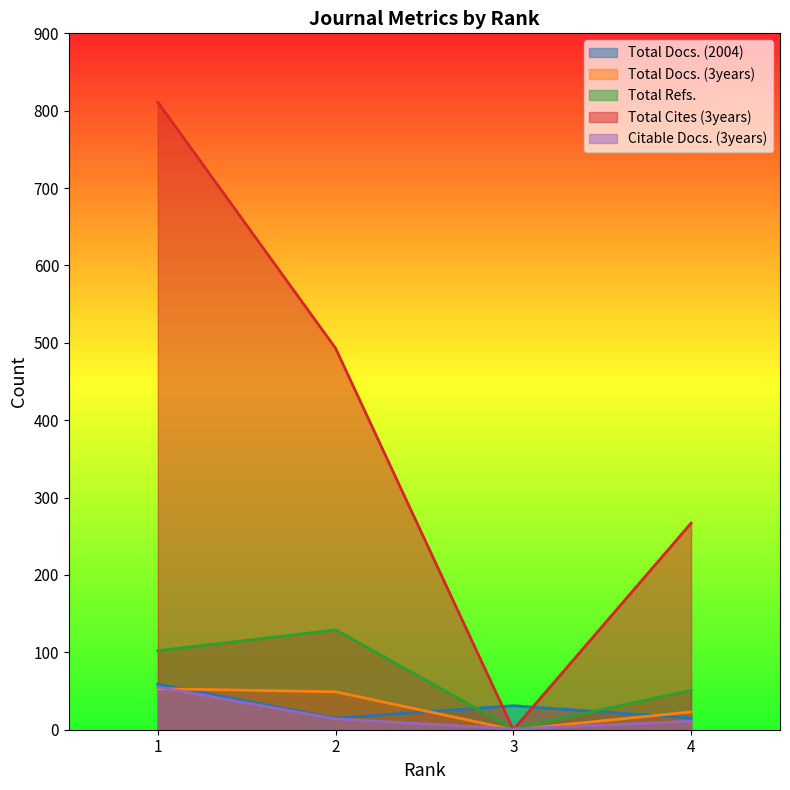

At which category is the sum across all series the highest?

1